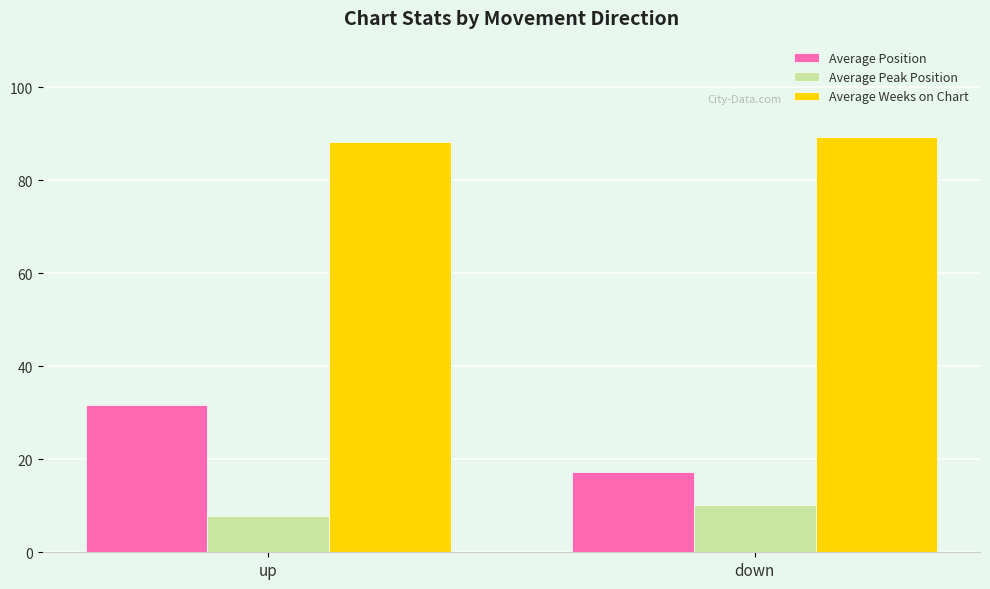

How many distinct data groups are displayed?

3